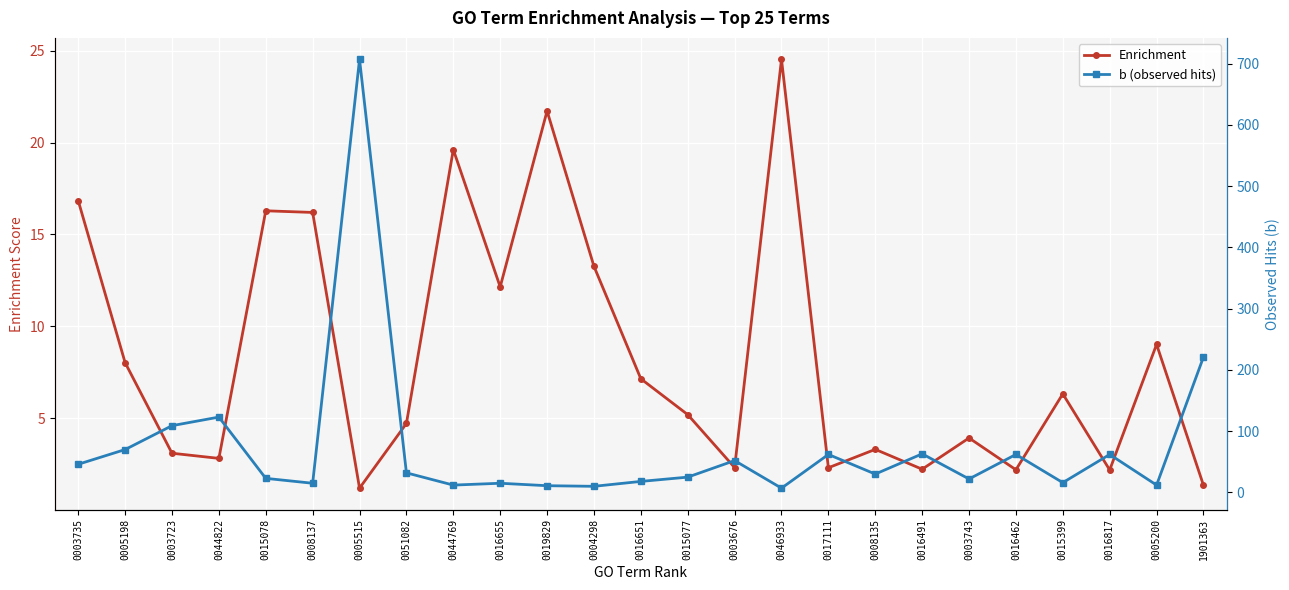

How many values in the Enrichment series exceed 5?

13